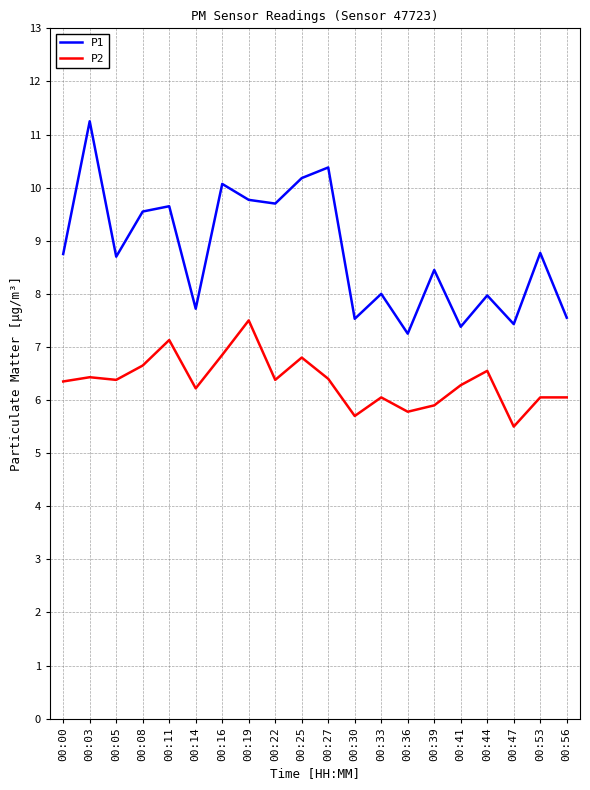

True or false: P2 and P1 cross at least once.

False